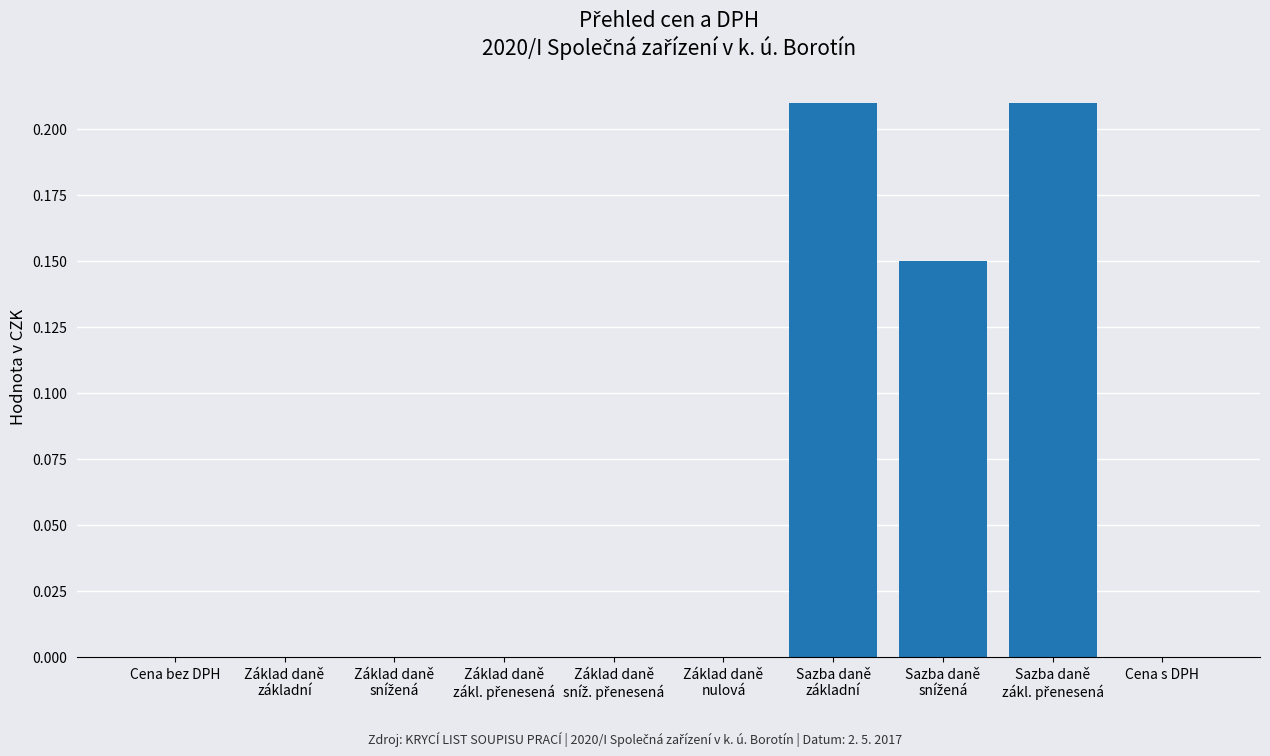

Is it true that the value at Cena bez DPH is 0.1?

False